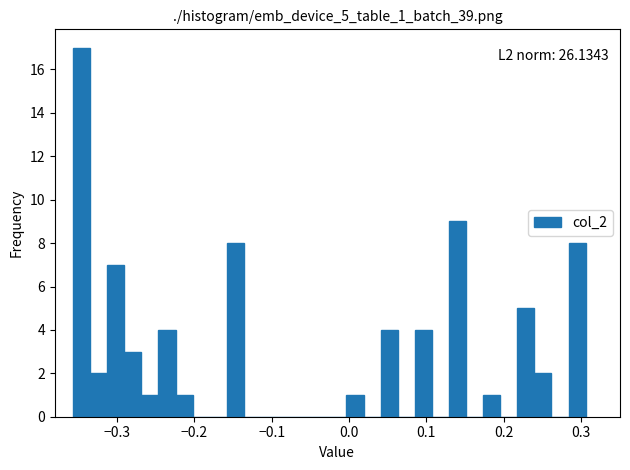

Around what value on the x-axis is the tallest bar? Give the approximate position of its centre, as read against the axis.

-0.35